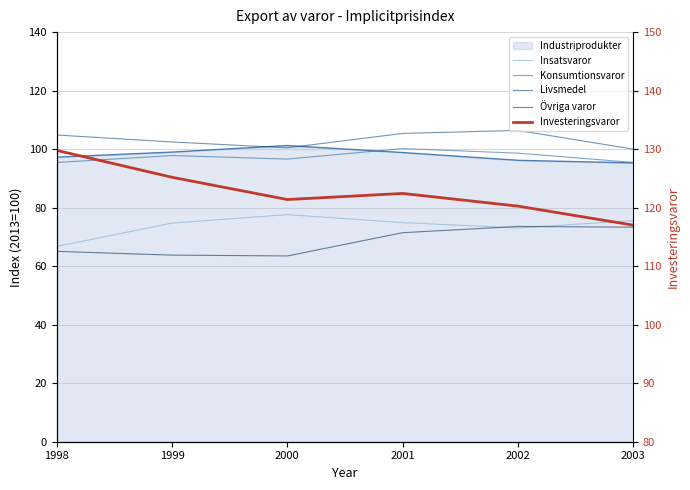

Does the chart have visible grid lines?

Yes